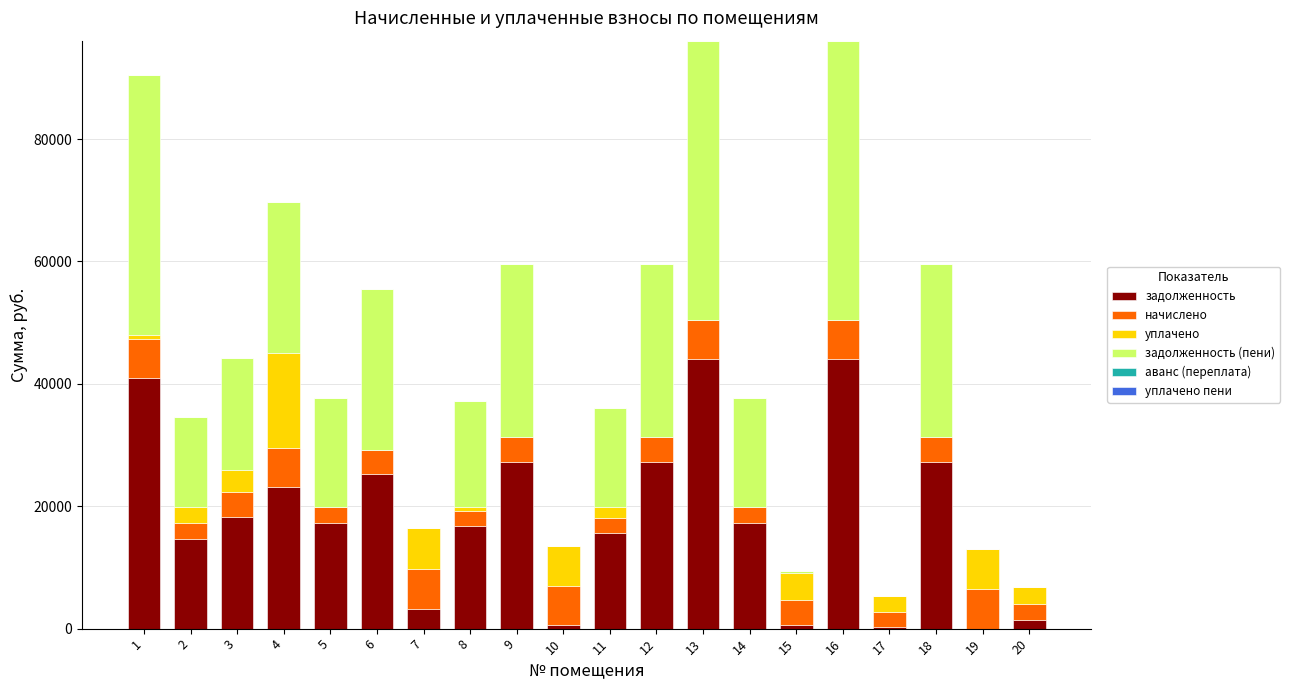

Does the chart contain stacked bars?

Yes